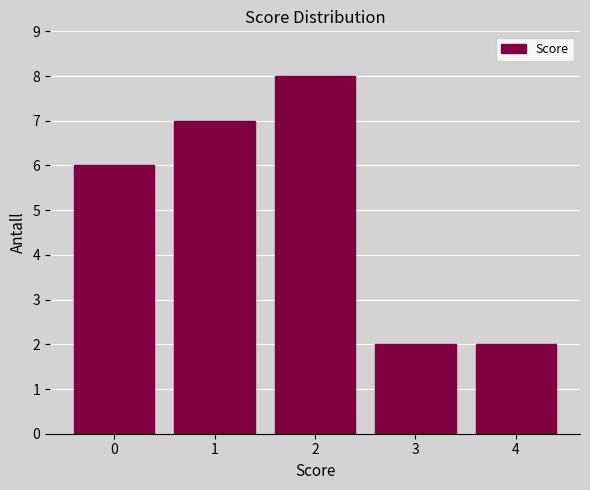

Reading left to right, list all the values displayed in this chart.

0=6	1=7	2=8	3=2	4=2